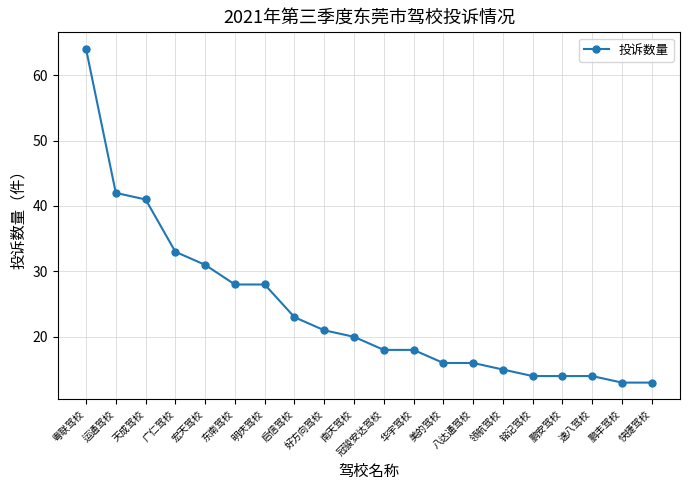

What is the average value?

24